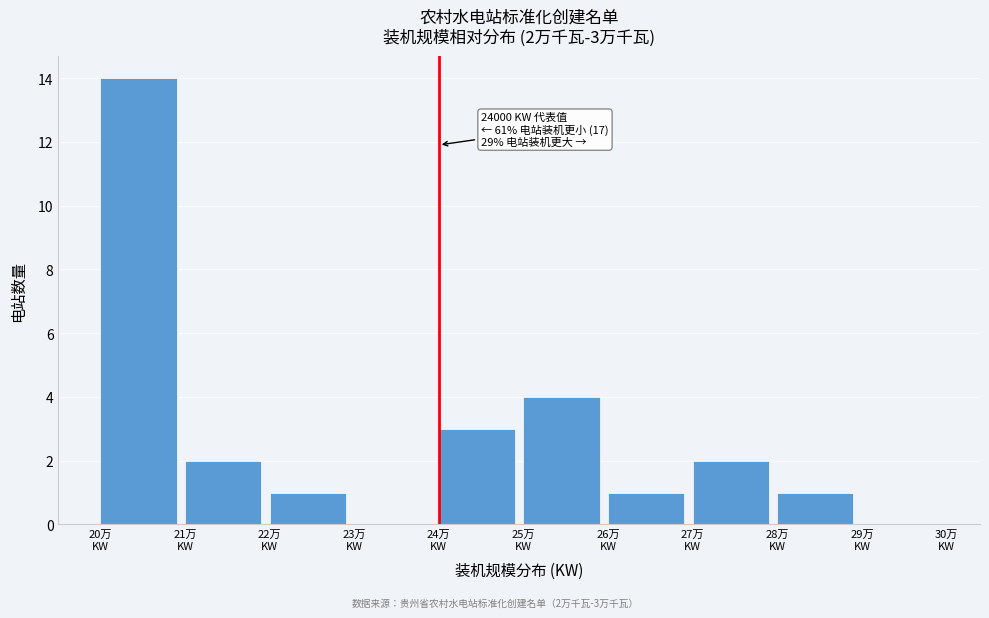

What is the maximum value shown in the chart?

14